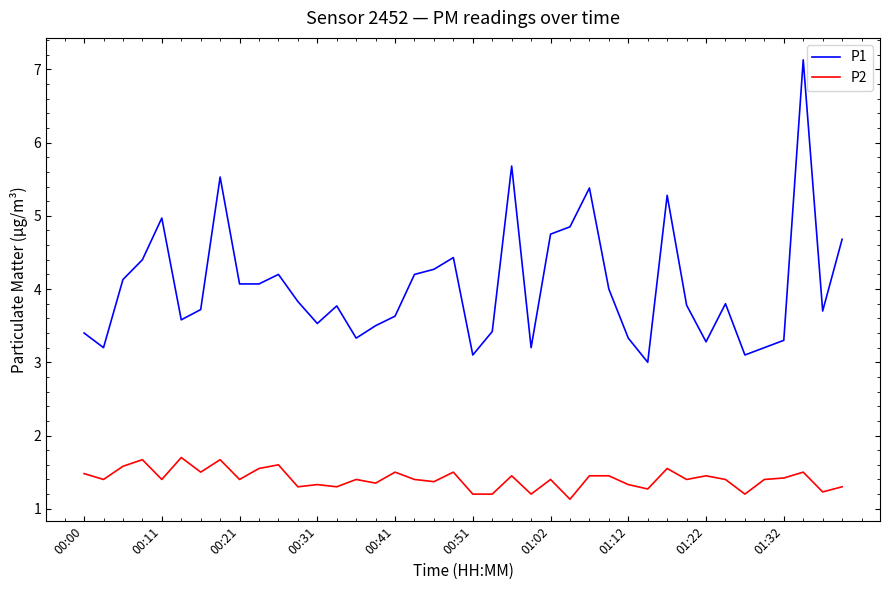

Which series has the largest total across all categories?

P1